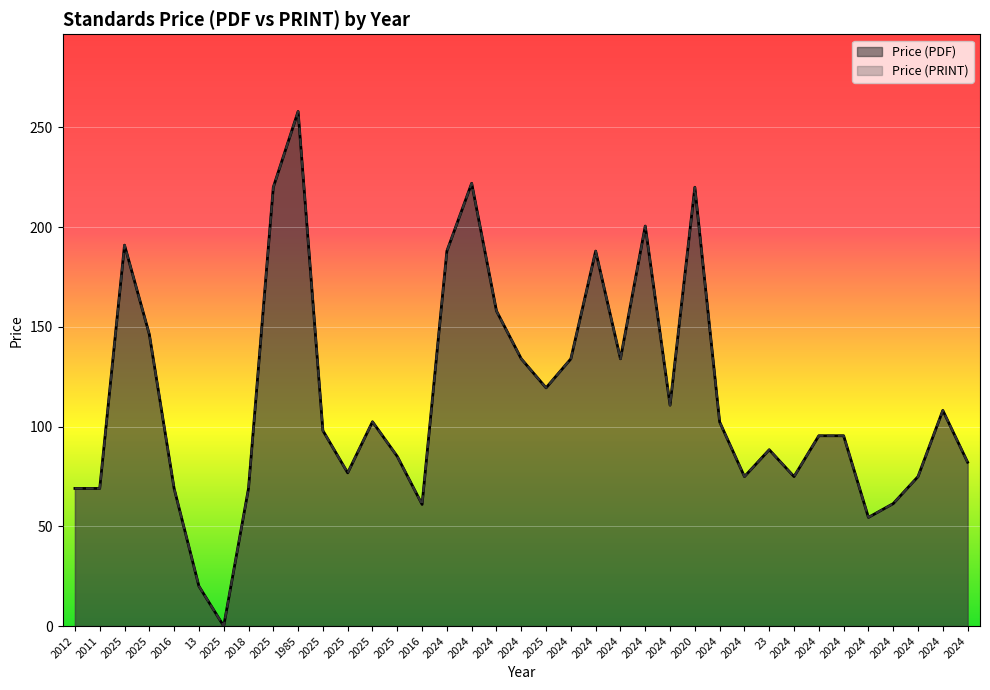

Which has a higher value, 2024 or 2025?

2024